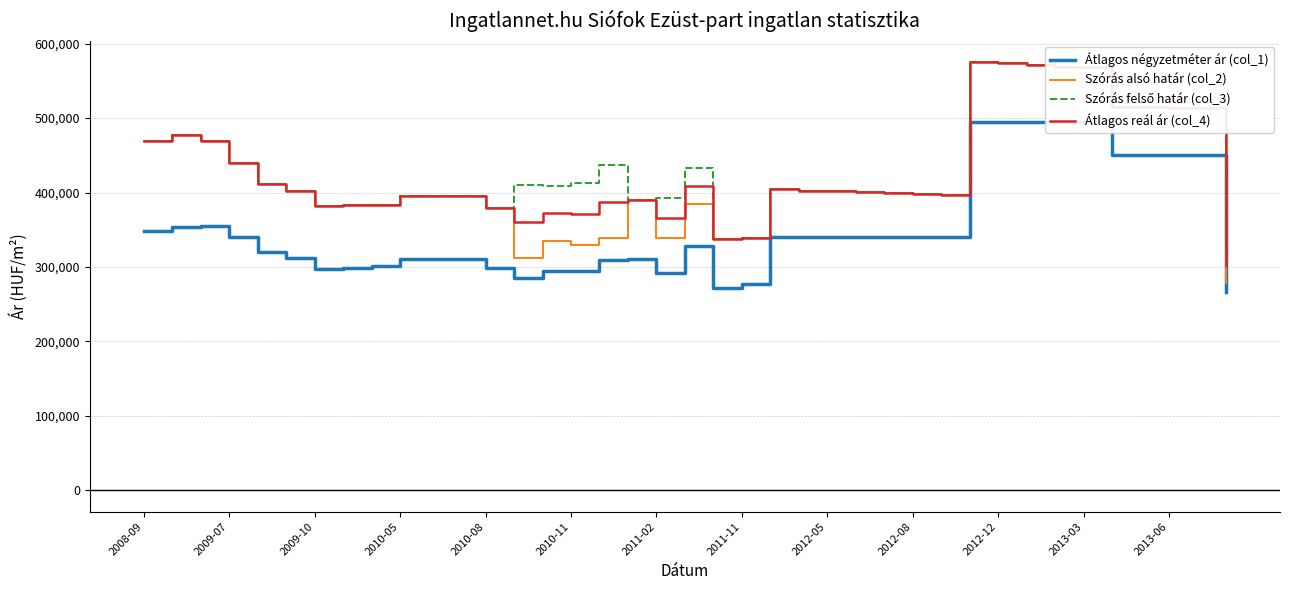

How many data points in Szórás alsó határ (col_2) are less than 399433?

19